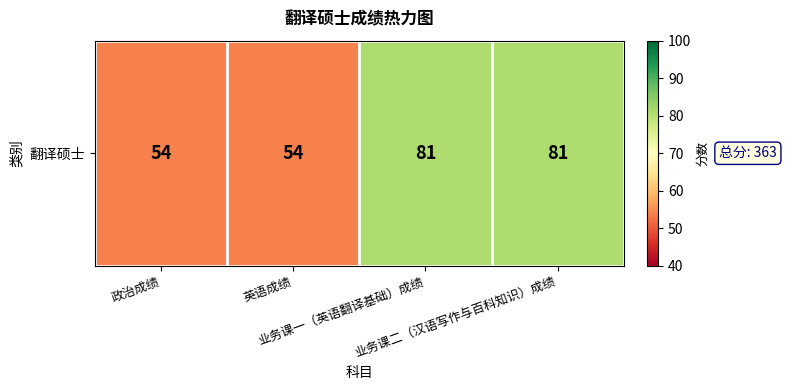

Between 业务课二（汉语写作与百科知识）成绩 and 政治成绩, which is larger?

业务课二（汉语写作与百科知识）成绩